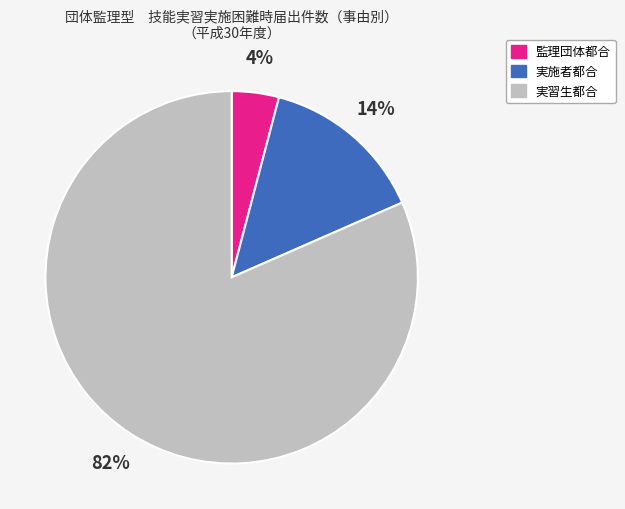

To the nearest percent, what is the average slice percentage?

33%